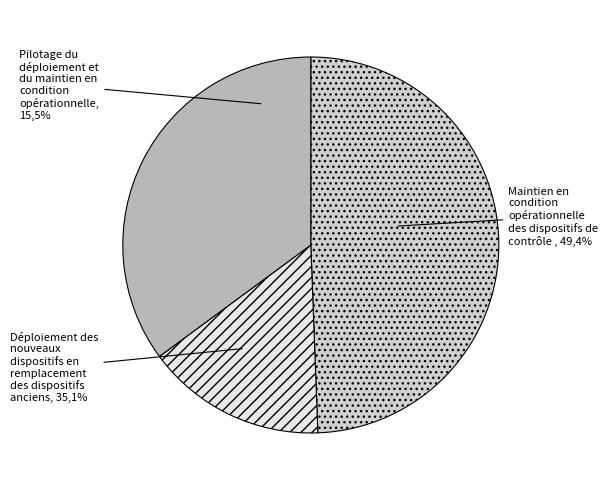

To the nearest percent, what percentage of the pie is 0?

50%